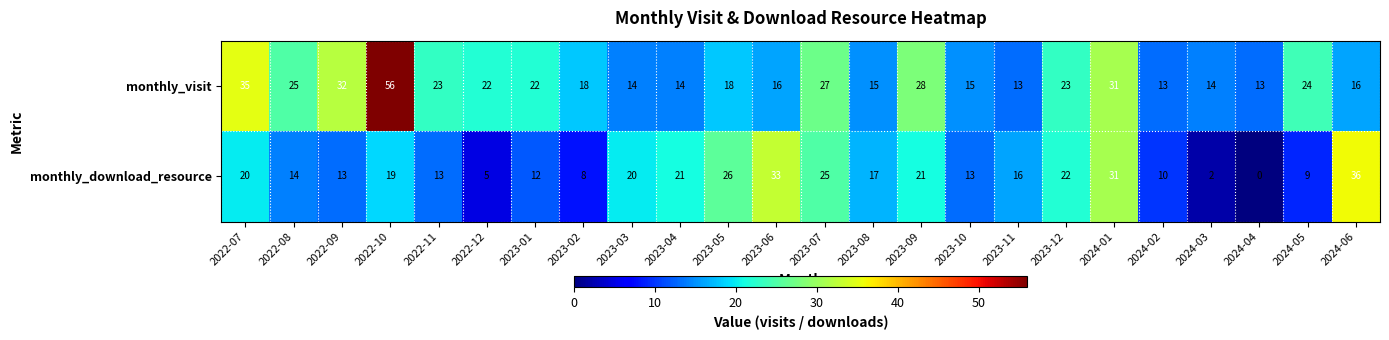

What is the spread (max minus min) of values at 2024-02?

3